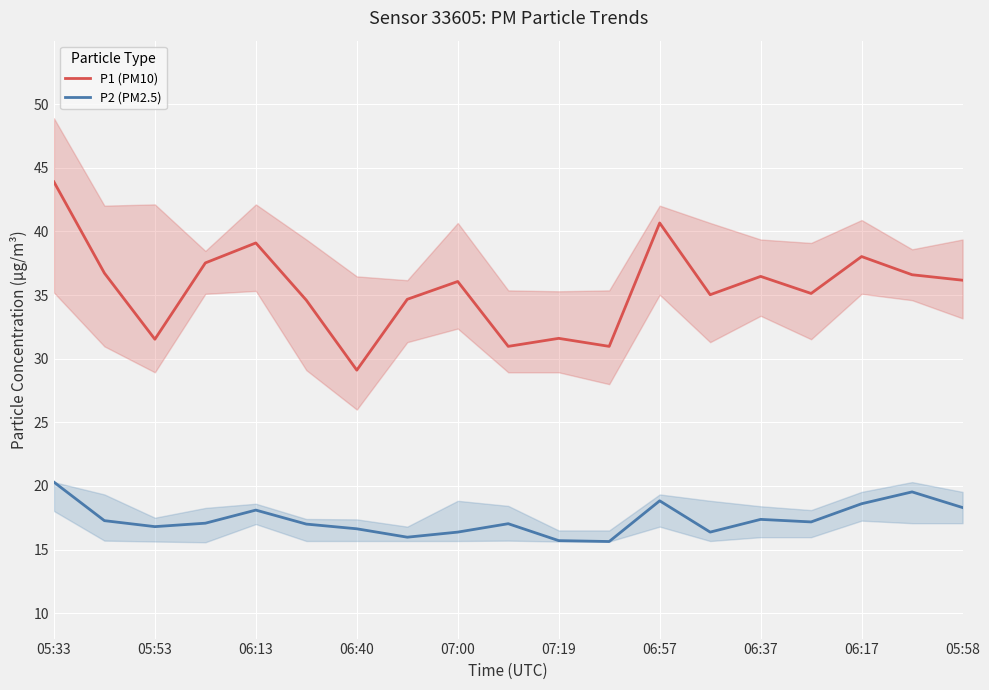

What is the value of the P2 (PM2.5) point at the 18th from the left?

19.5